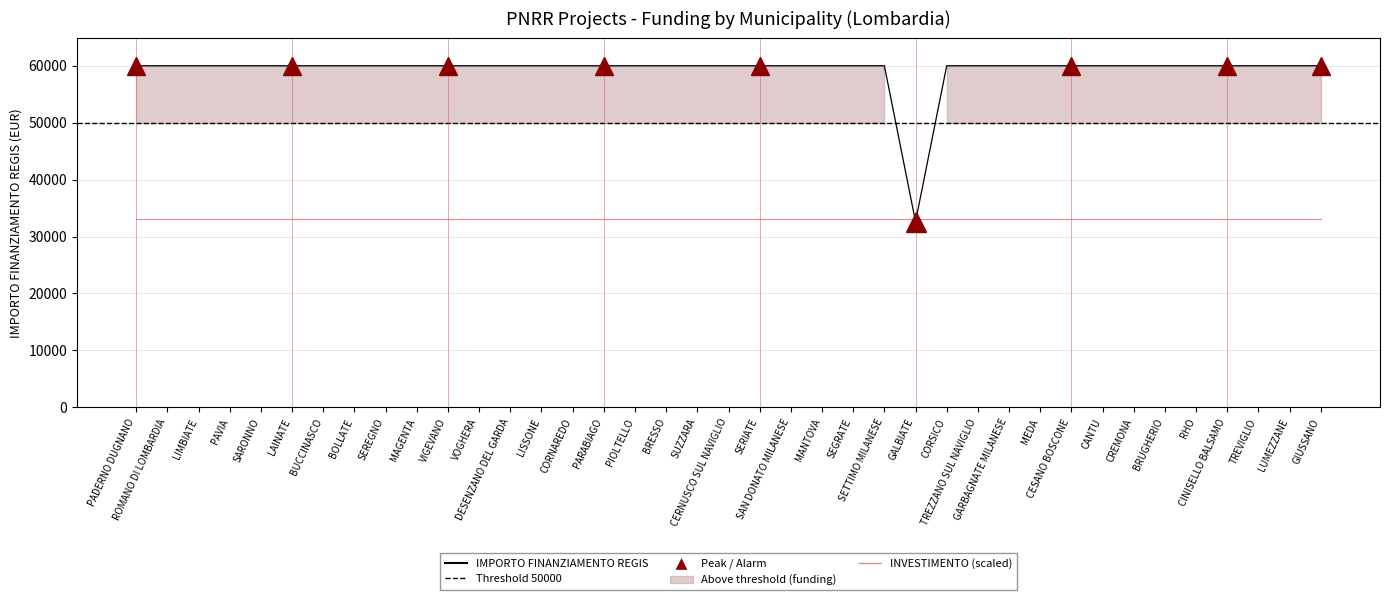

What is the label of the 2nd point from the right?

LUMEZZANE